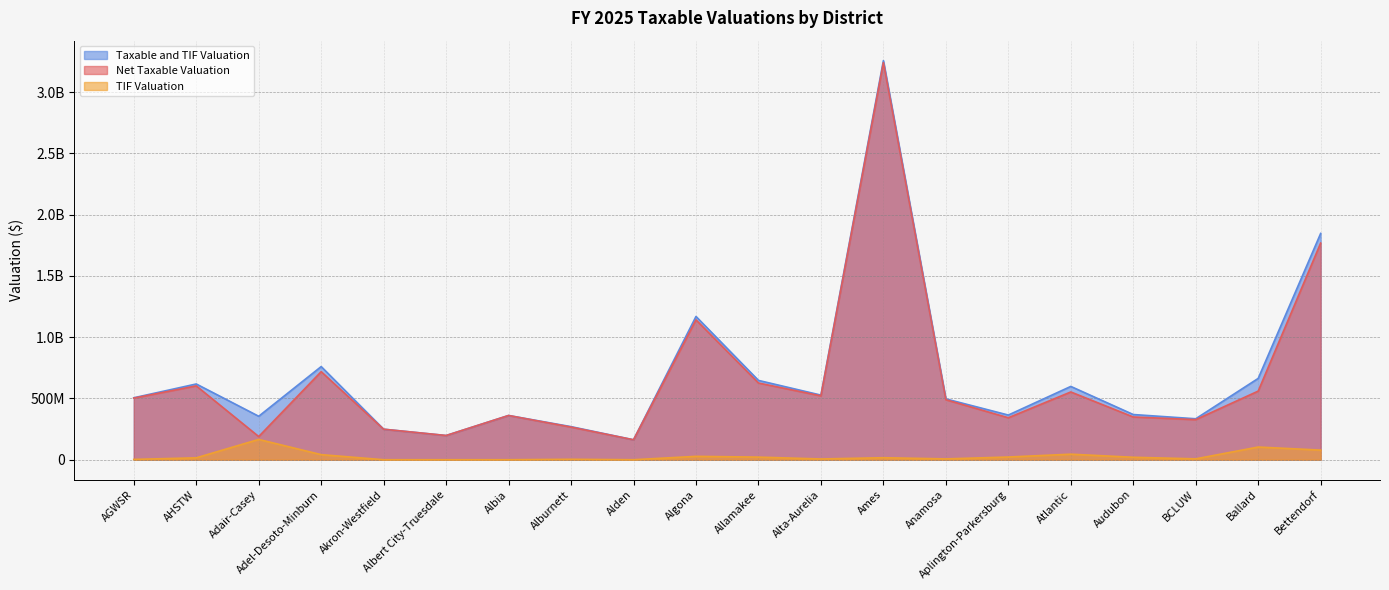

Count the number of data series in this chart.

3